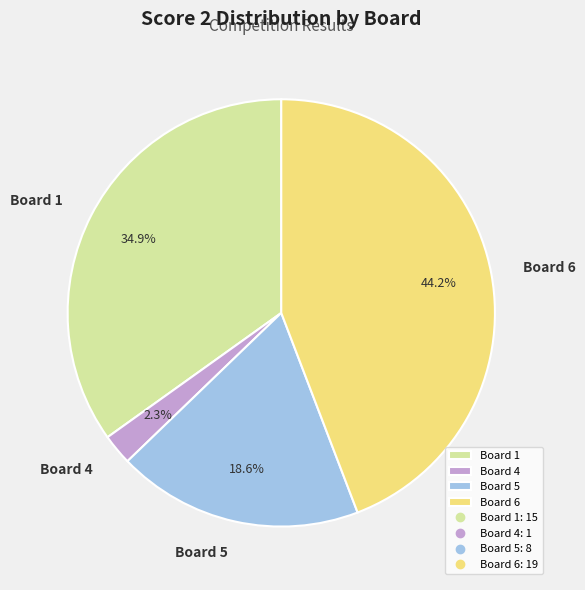

Which category has the smallest portion of the pie?

Board 4